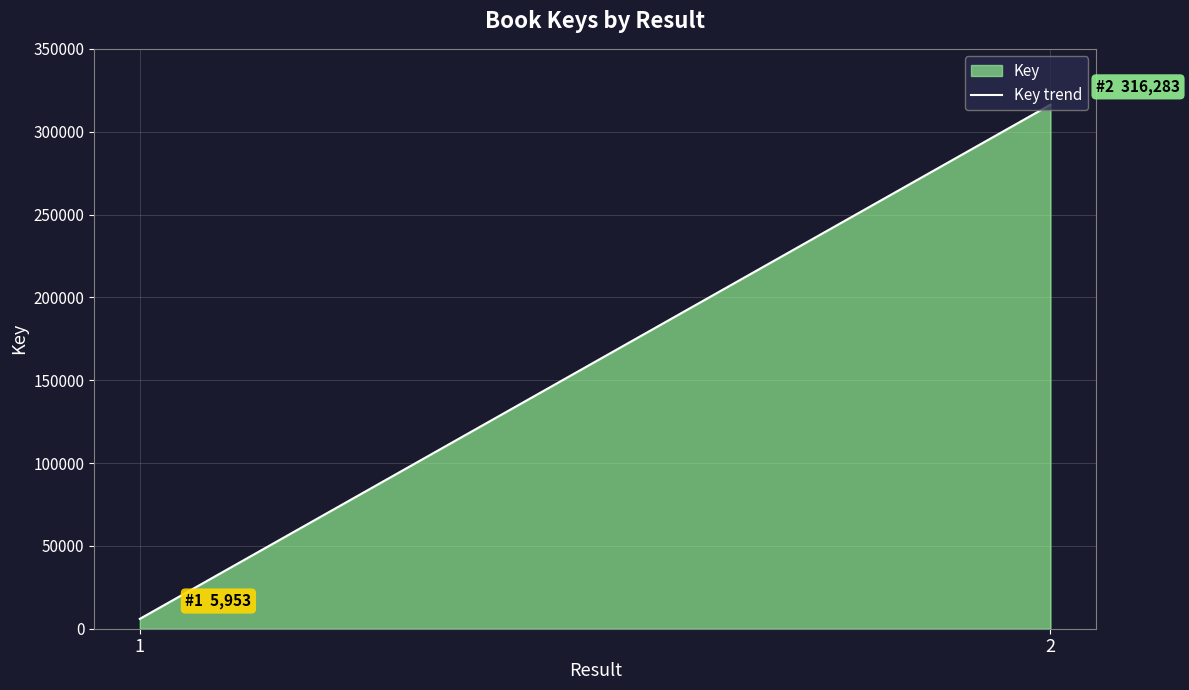

What is the change in value from 1 to 2?

+310330